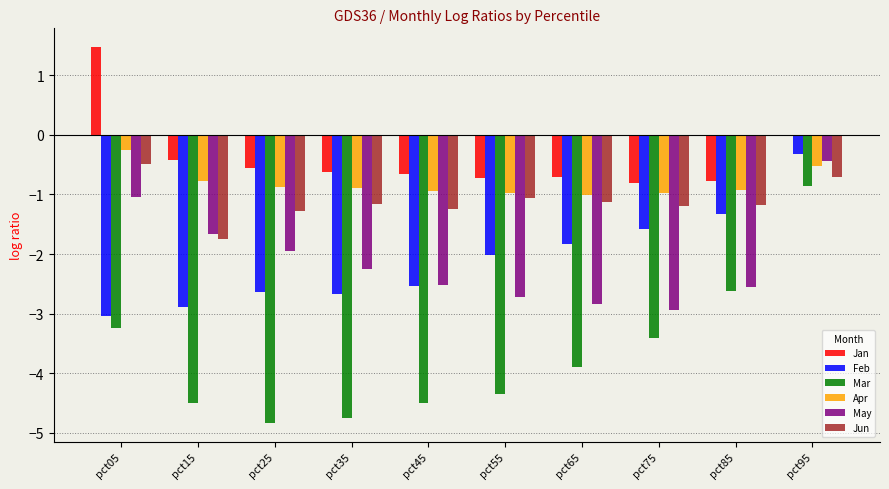

How many categories are shown in the chart?

10